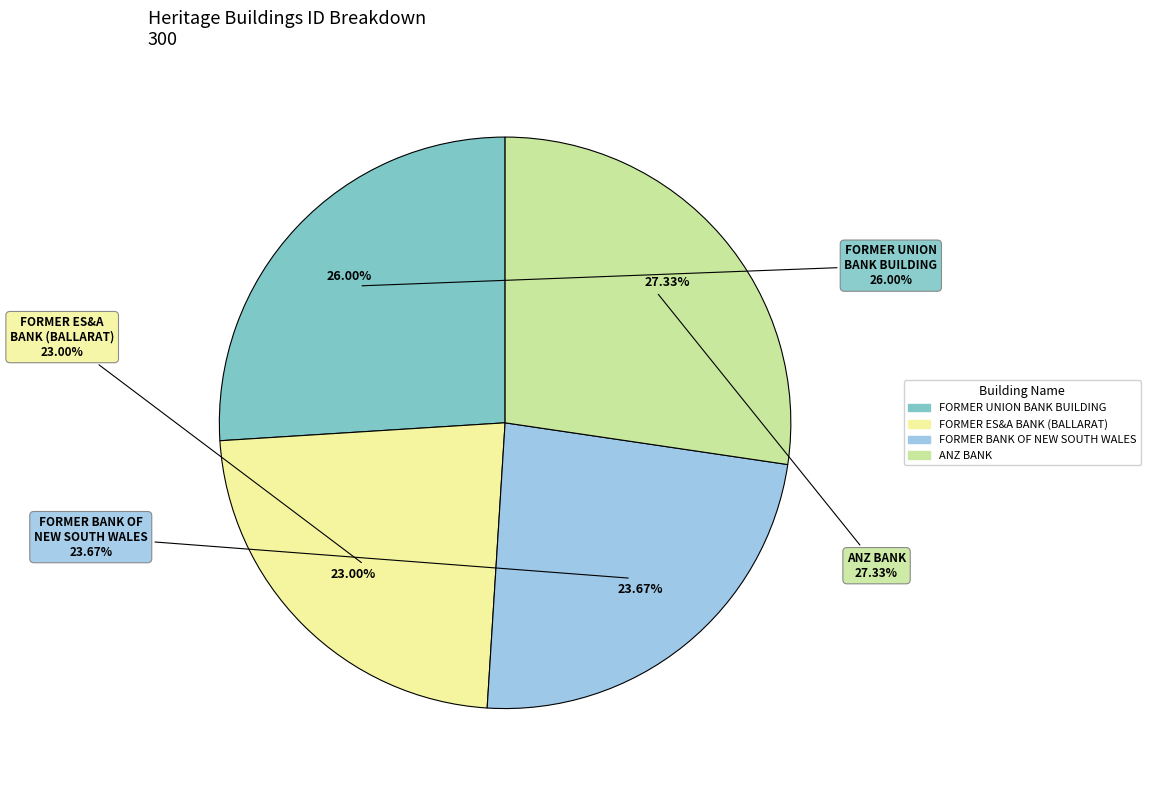

What is the smallest slice in the pie chart?

FORMER ES&A BANK (BALLARAT)